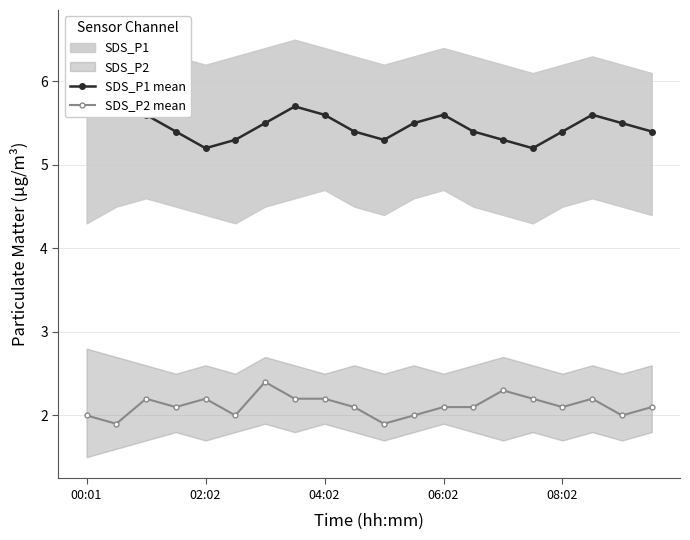

What is the difference between the second highest and minimum values in the SDS_P2 mean series?

0.4